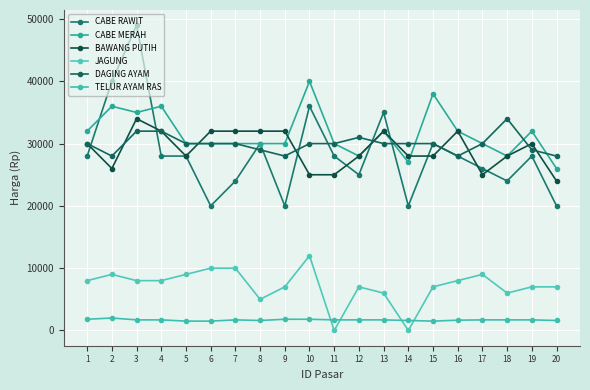

What is the sum of the DAGING AYAM values at 13 and 6?

60000